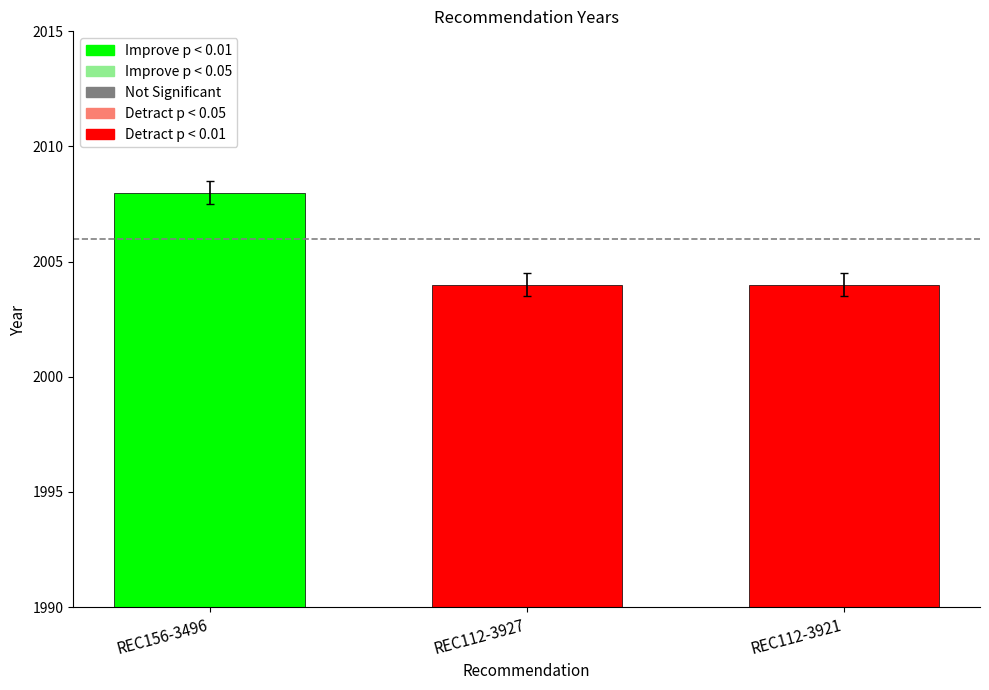

What is the label of the 3rd bar from the right?

REC156-3496